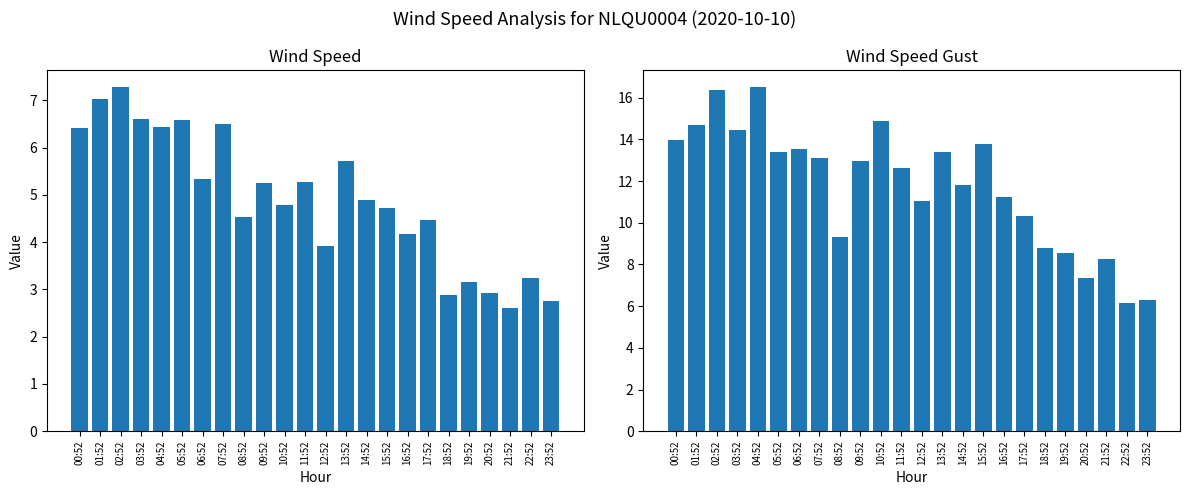

What is the highest value of the WIND_SPEED series?

7.3